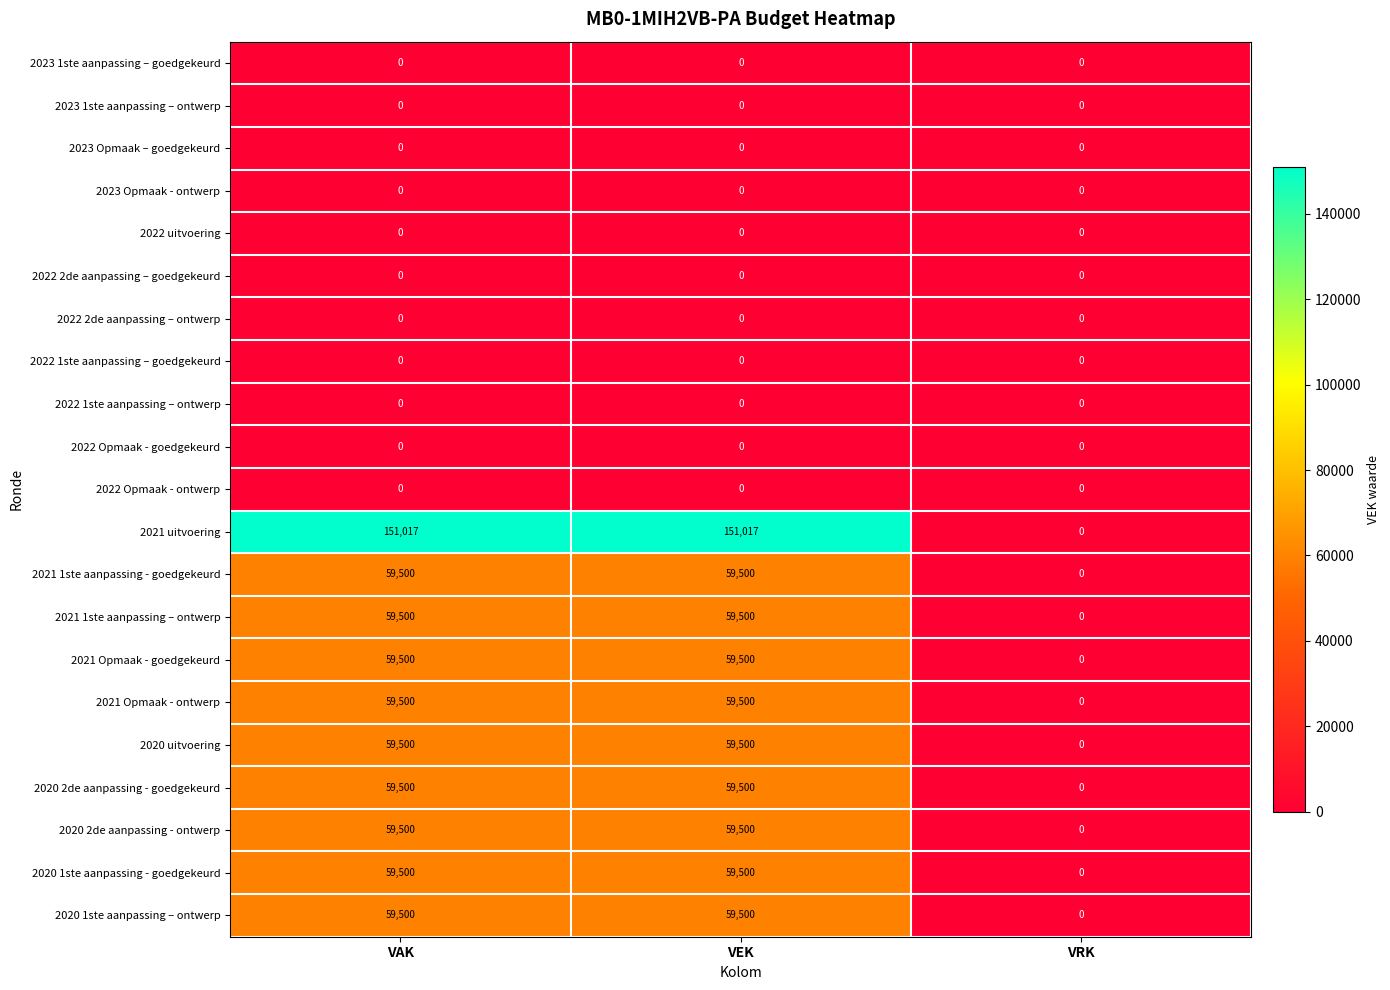

What is the total value across all series at VAK?

686517